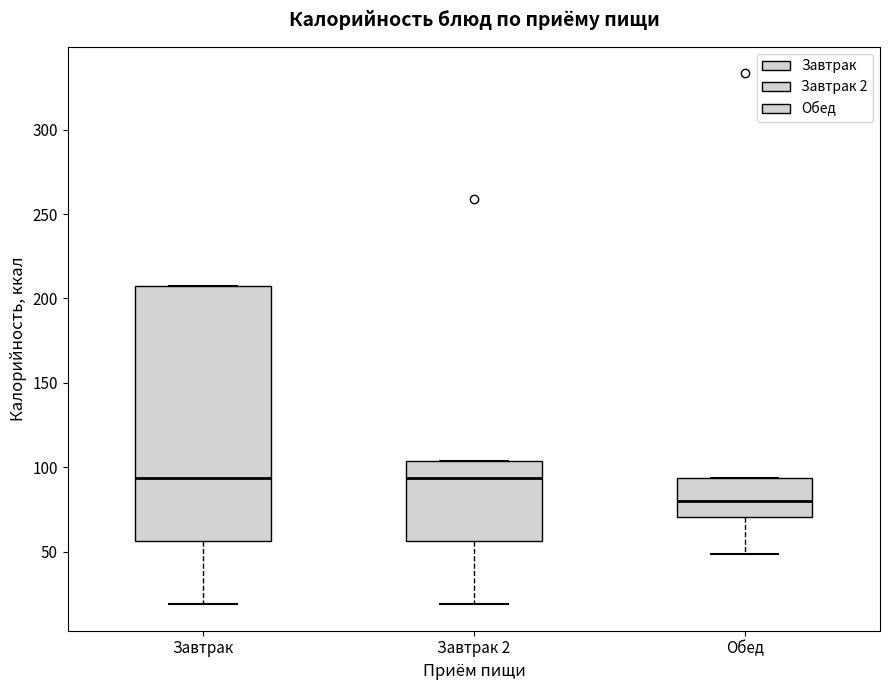

Which box is the tallest, from its lower edge to its upper edge?

Завтрак